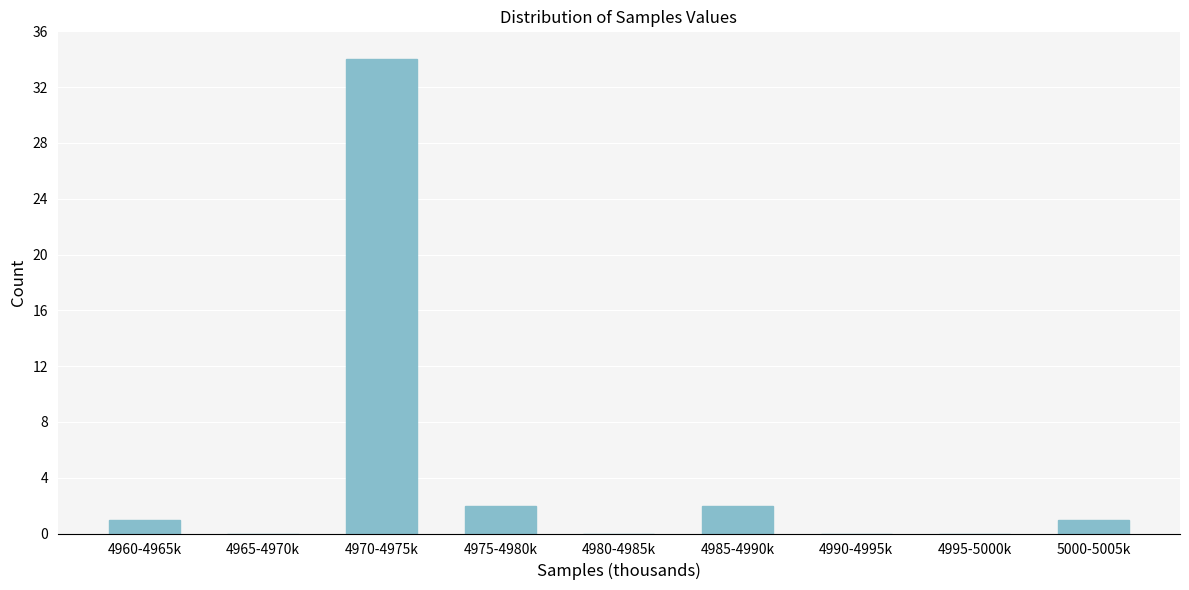

Reading left to right, extract all data points from this chart.

4960-4965k=1	4965-4970k=0	4970-4975k=34	4975-4980k=2	4980-4985k=0	4985-4990k=2	4990-4995k=0	4995-5000k=0	5000-5005k=1